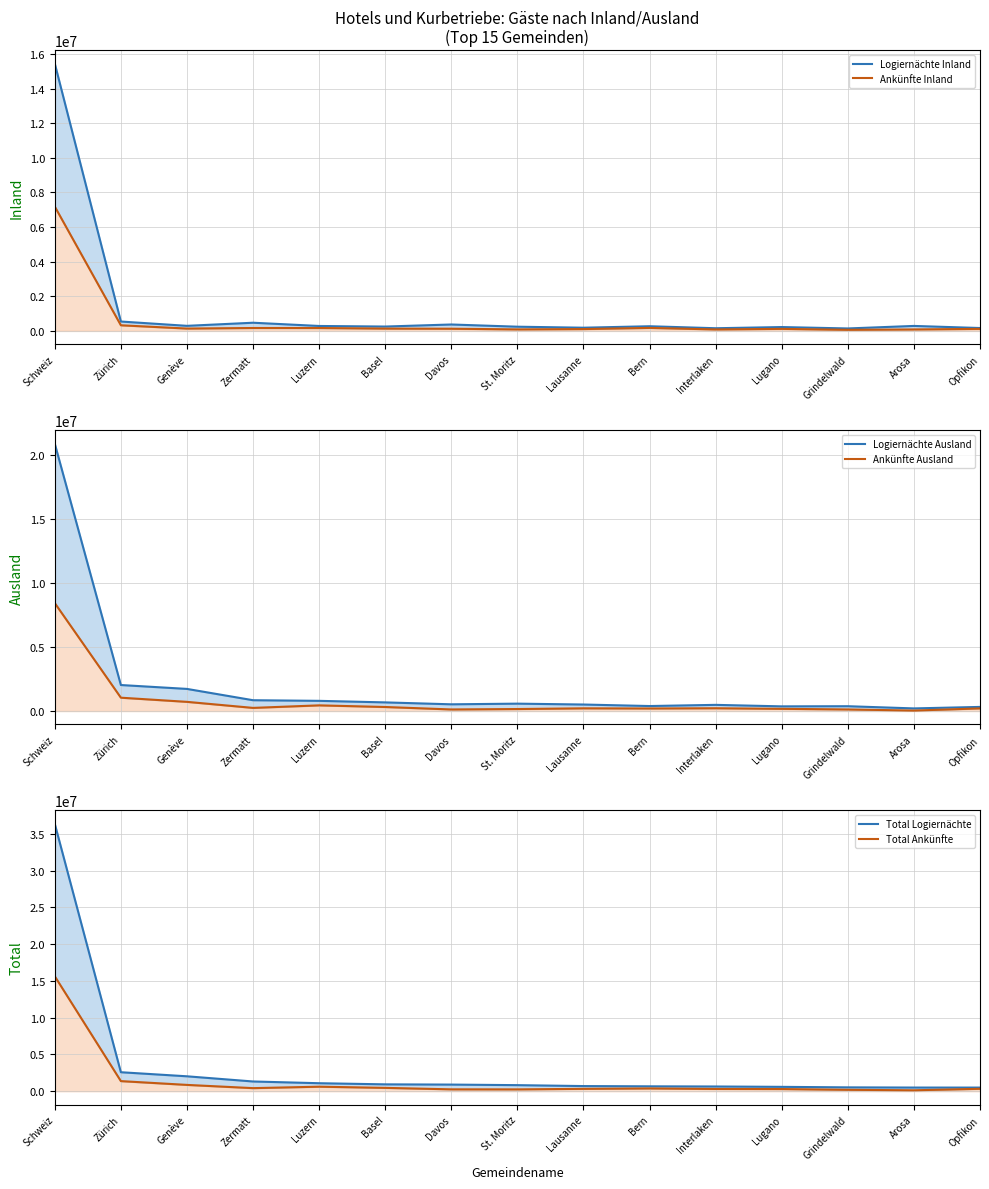

At which category is the sum across all series the highest?

Schweiz